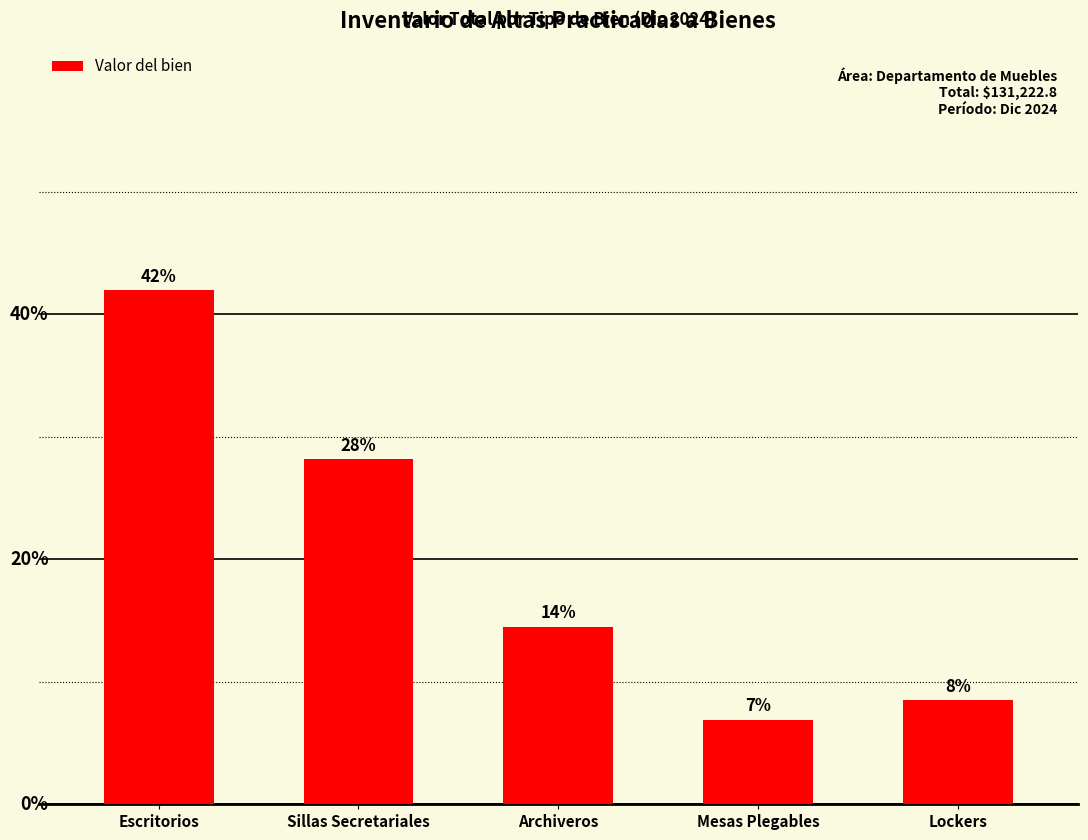

Reading right to left, what are all the values shown in this chart?

11136.0	9048.0	19024.0	36961.2	55053.6